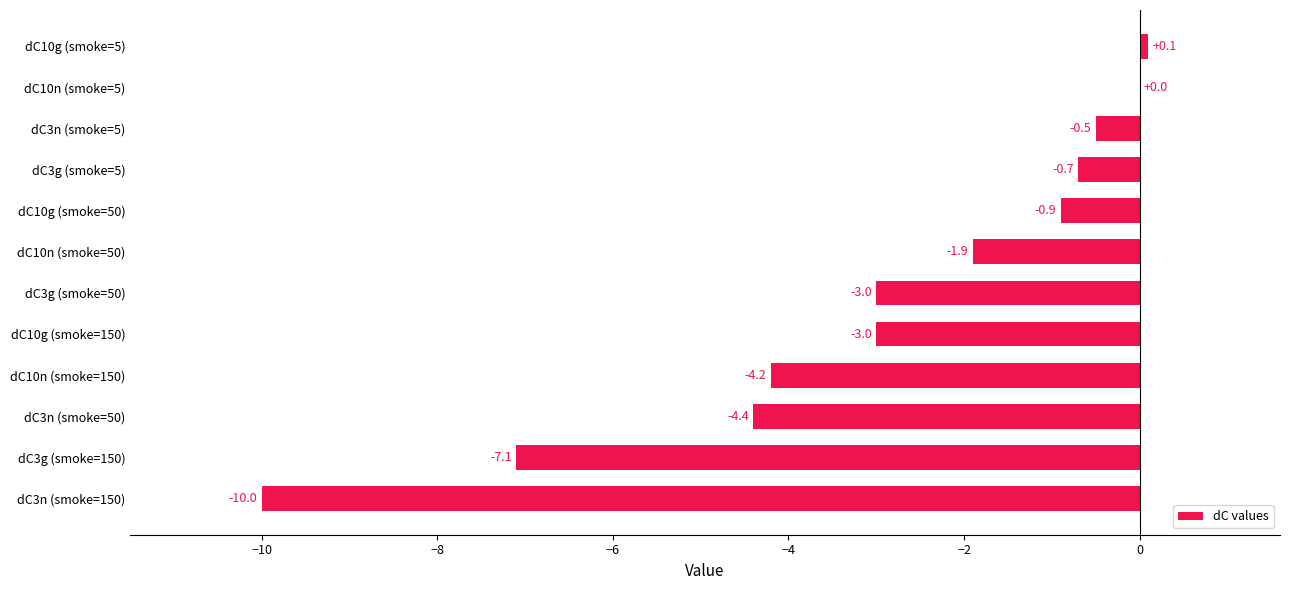

What is the sum of the values at dC10n (smoke=50) and dC3n (smoke=5)?

-2.4